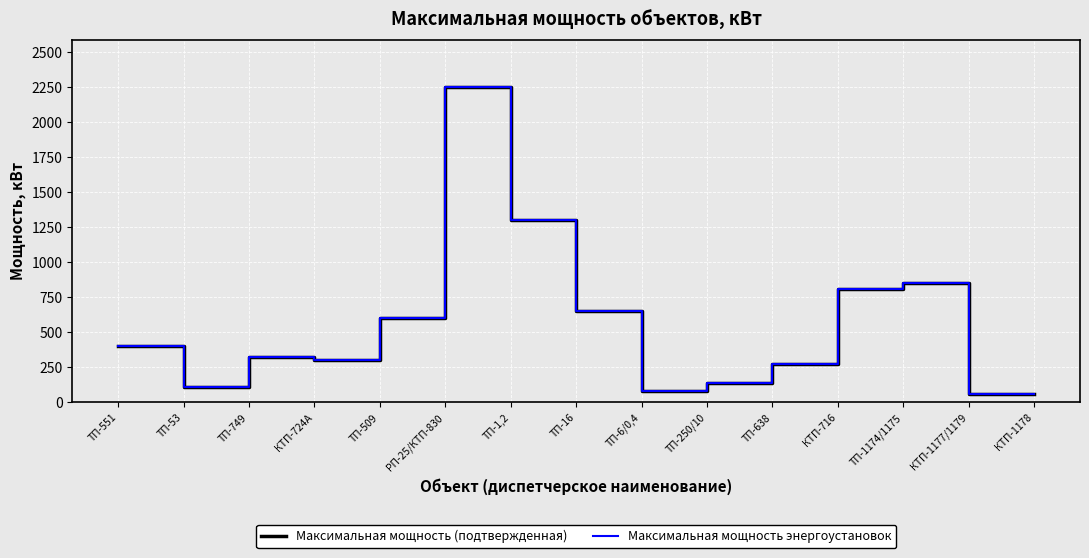

What is the sum of all Максимальная мощность (подтвержденная) values?

8204.7